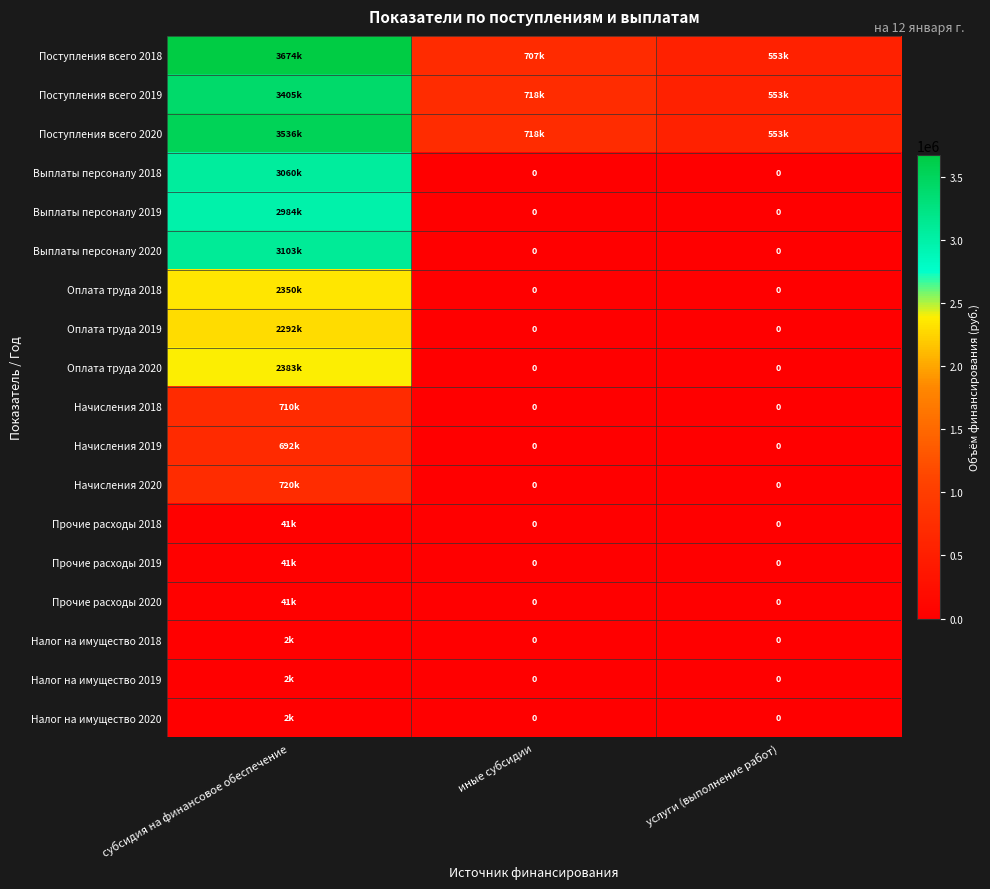

Which category has the lowest value in the Налог на имущество 2018 series?

иные субсидии